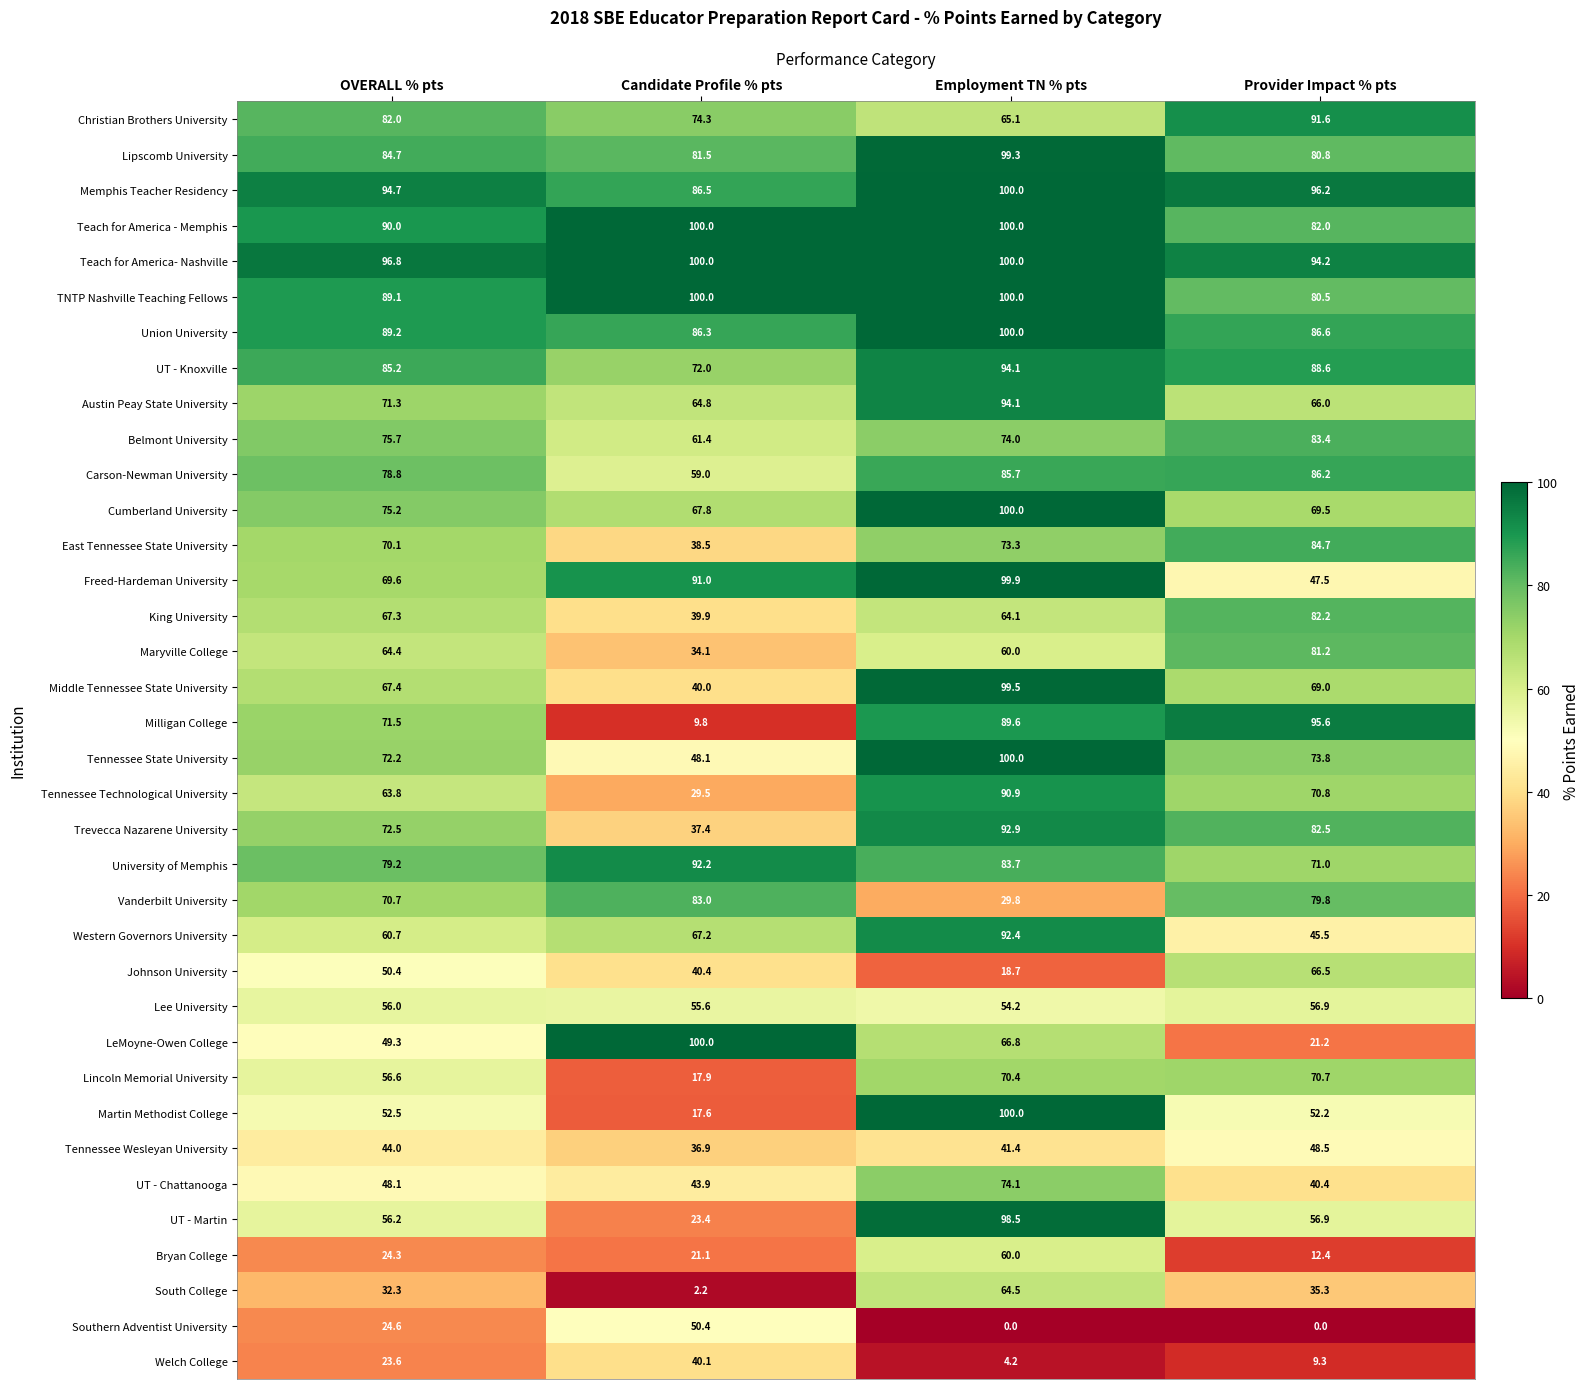

At which label does Southern Adventist University first exceed 24?

OVERALL % pts